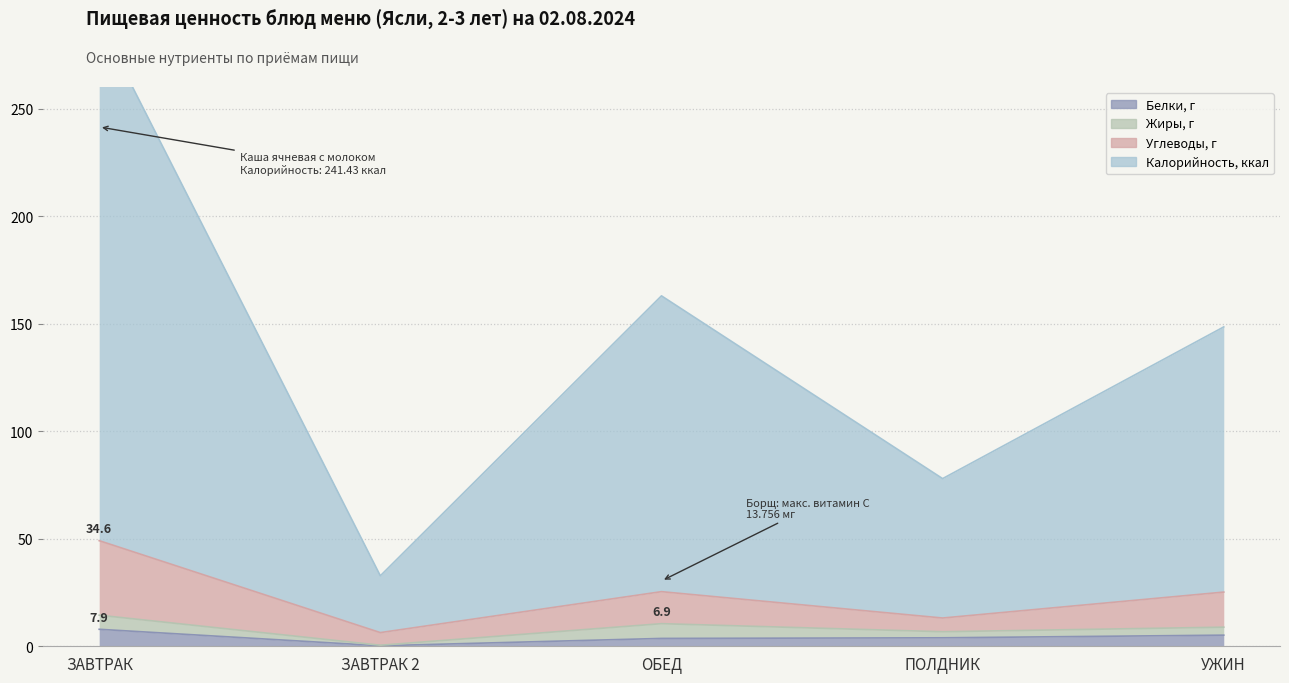

At which label is Углеводы, г closest to 27?

ОБЕД